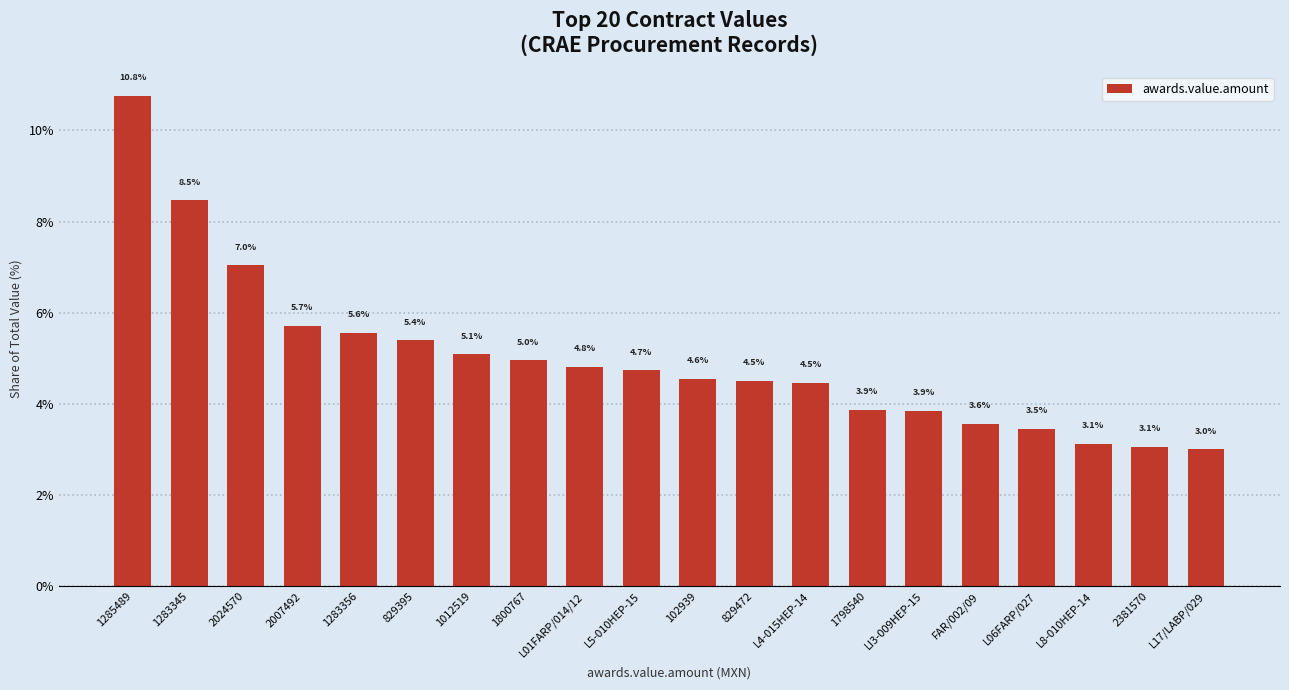

What is the change in value from 2024570 to FAR/002/09?

-3.5